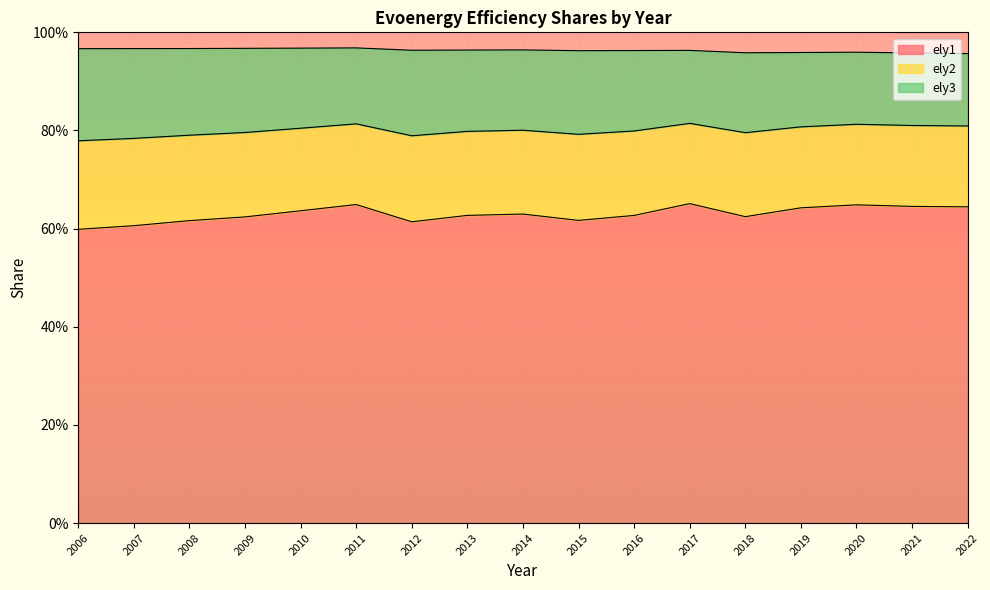

At which category does the chart reach its minimum across all series?

2006